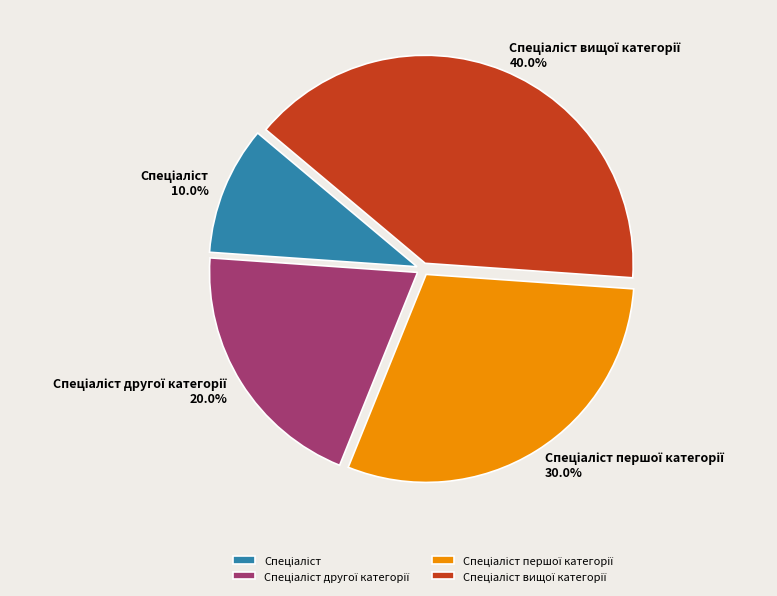

Is there a majority slice in this chart?

No